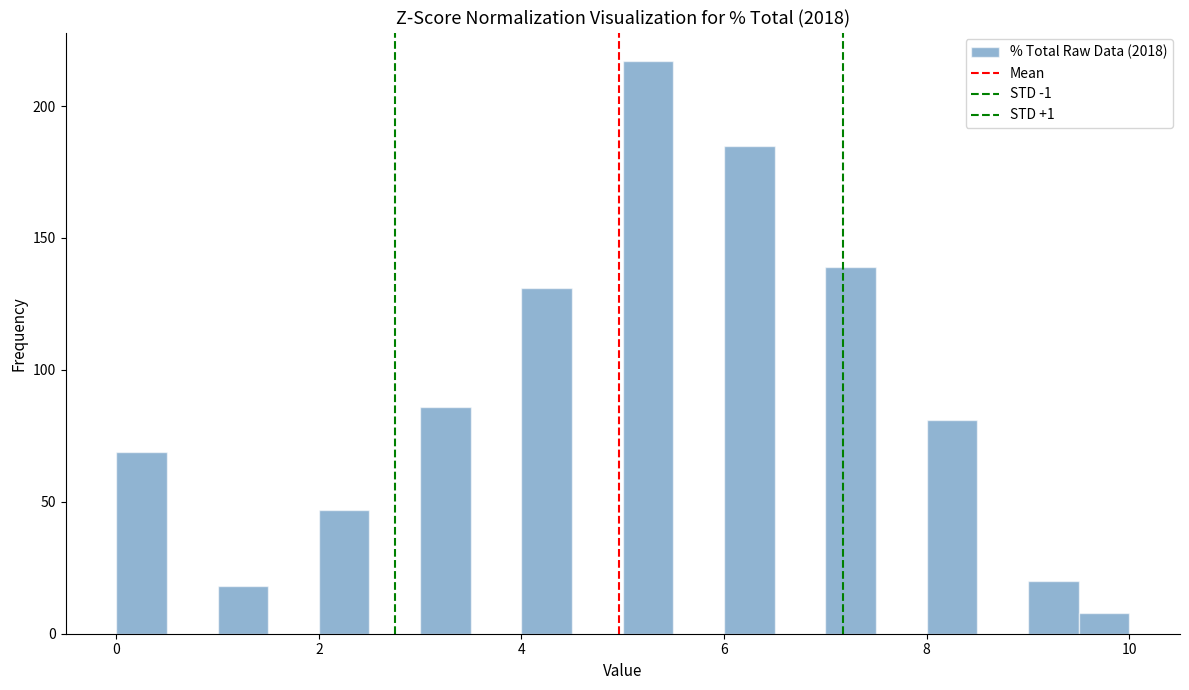

Around what value on the x-axis is the tallest bar? Give the approximate position of its centre, as read against the axis.

5.2